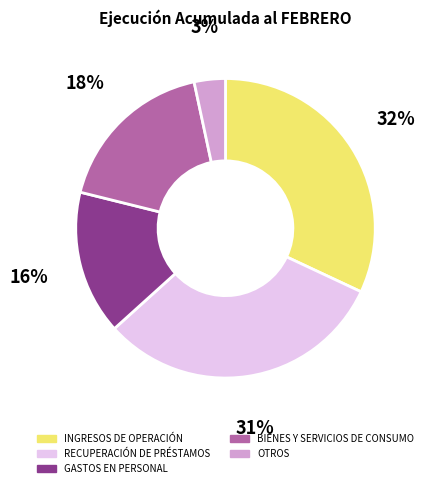

Which has a higher value, GASTOS EN PERSONAL or INGRESOS DE OPERACIÓN?

INGRESOS DE OPERACIÓN